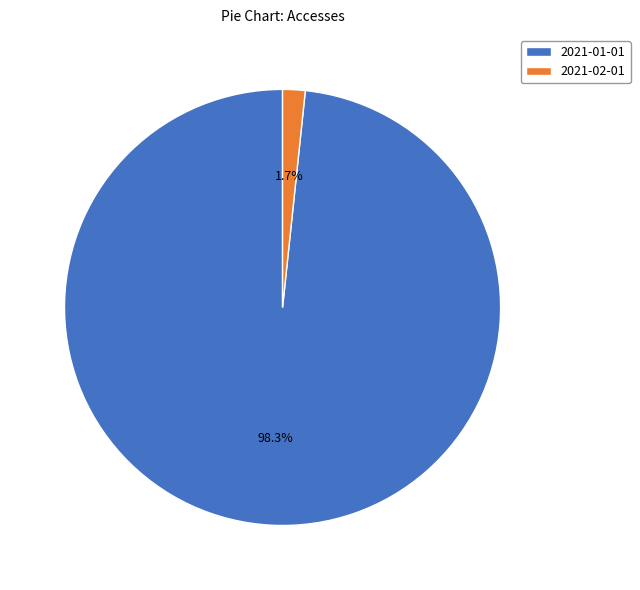

To the nearest percent, what percentage of the pie is 2021-02-01?

2%